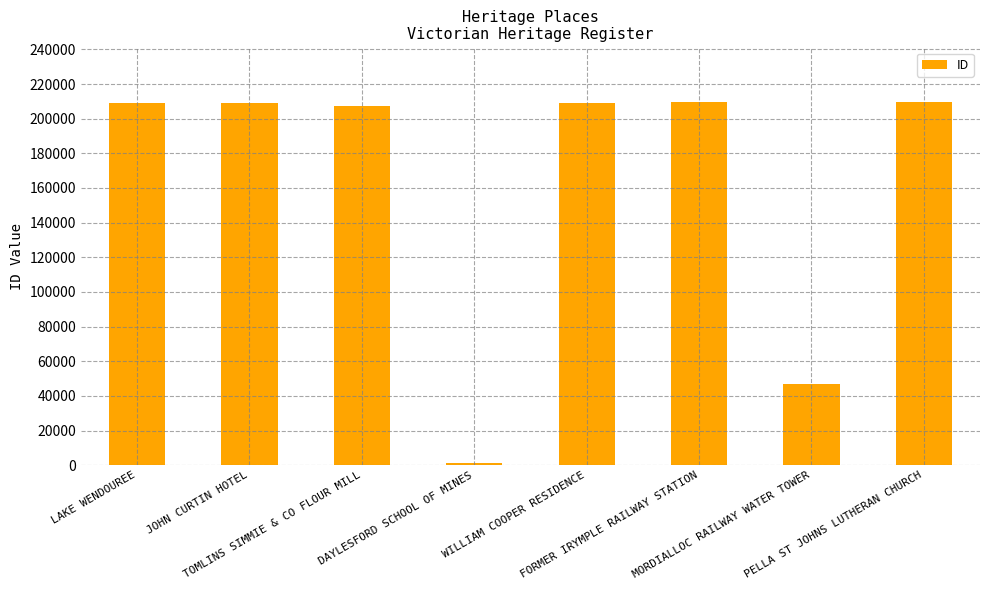

How many bars are there in total?

8